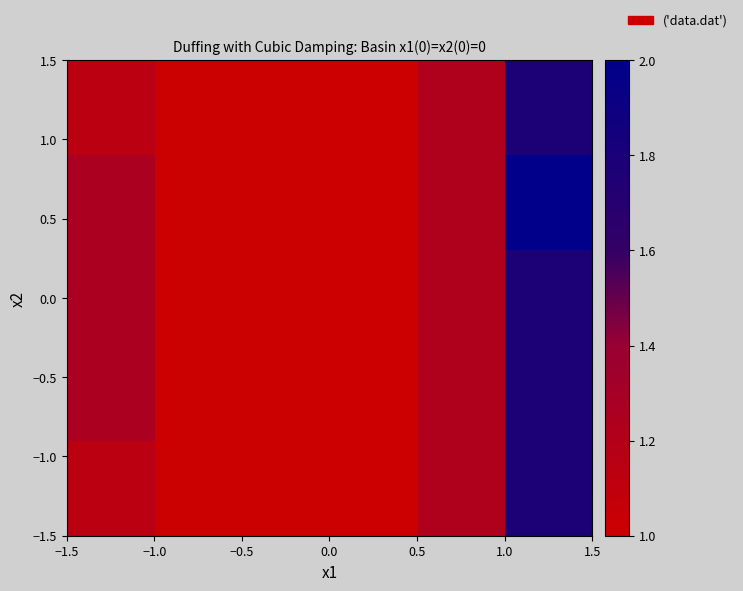

How many categories are shown in the chart?

6